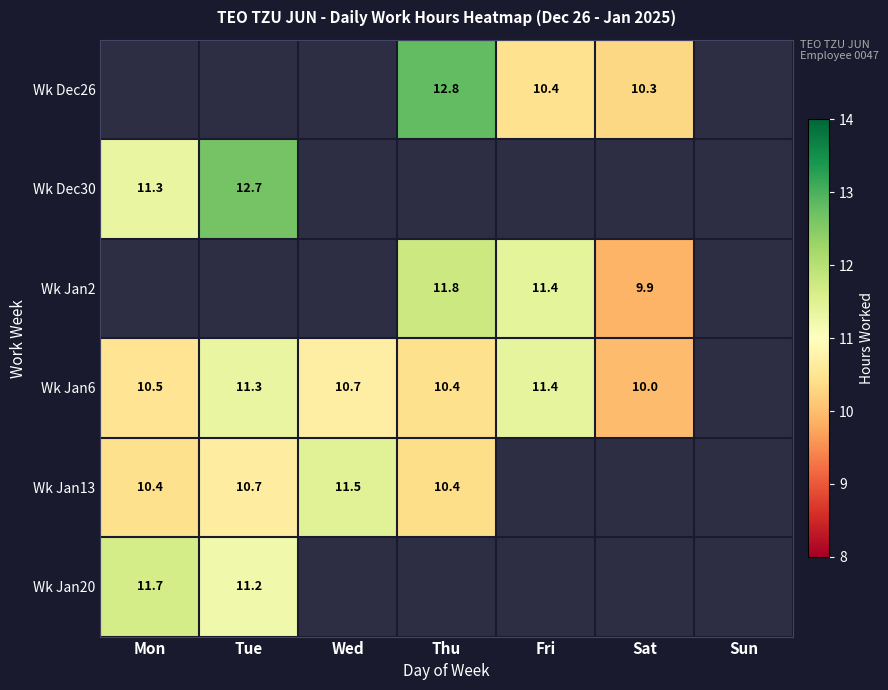

Is the value of Wk Jan13 at Mon greater than the value of Wk Jan6 at Sat?

Yes